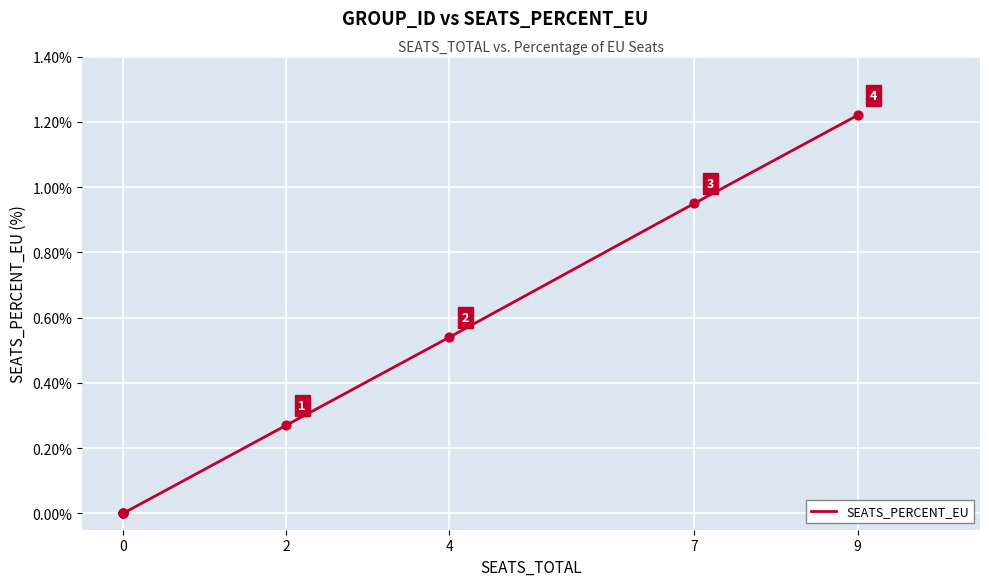

Which has a higher value, 2 or 0?

2